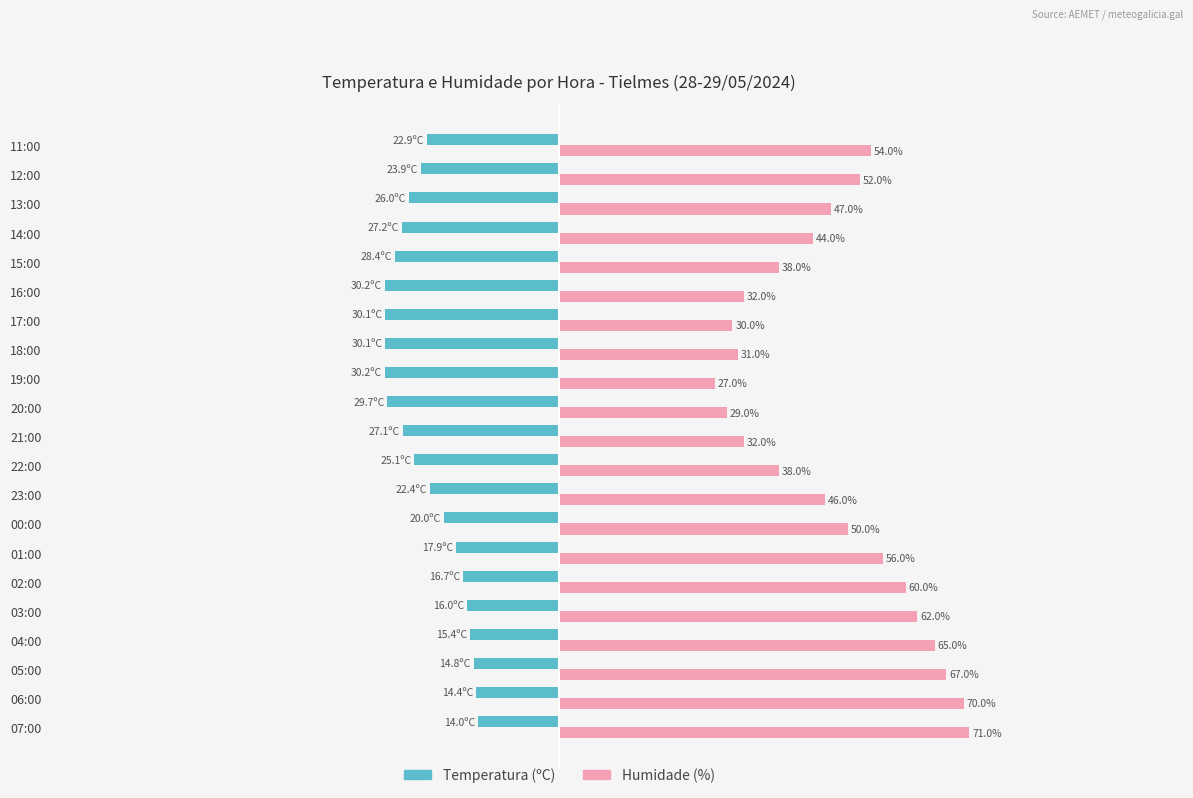

Which series has the largest range (max minus min)?

Humidade (%)